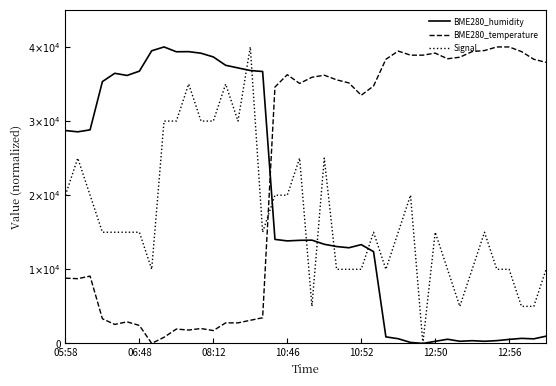

List the series in order of their peak value, lowest first.

BME280_humidity, BME280_temperature, Signal